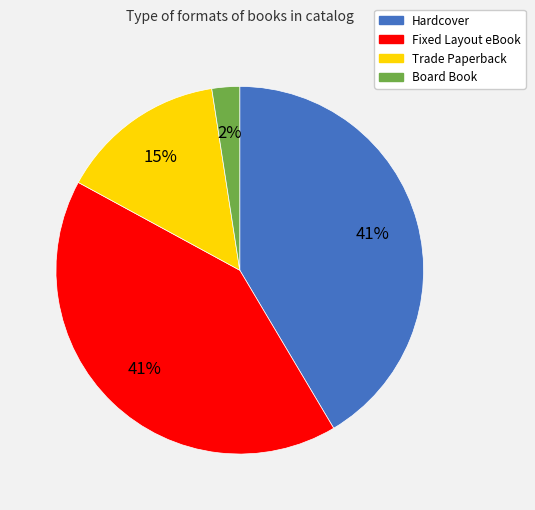

How many segments does this pie chart have?

4